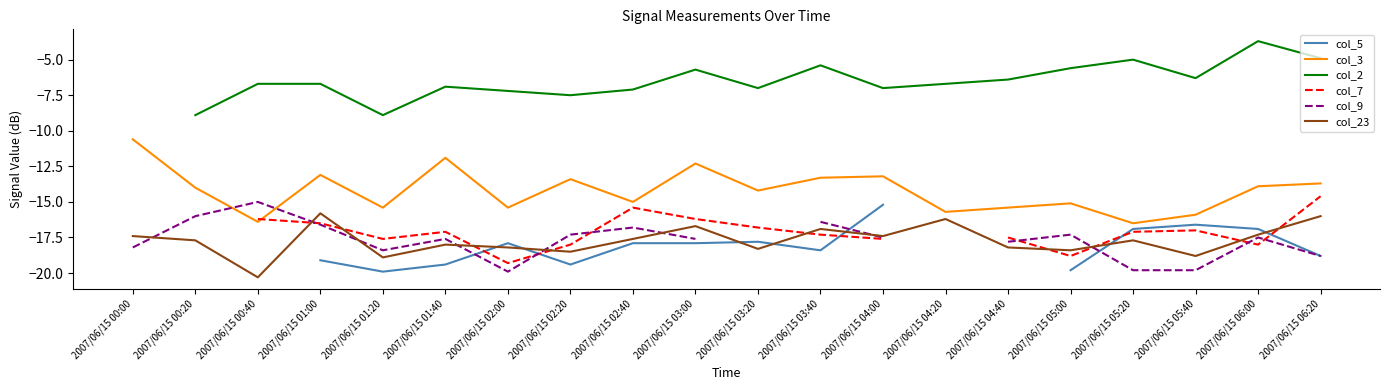

Where does the col_5 series first go above -17?

2007/06/15 04:00